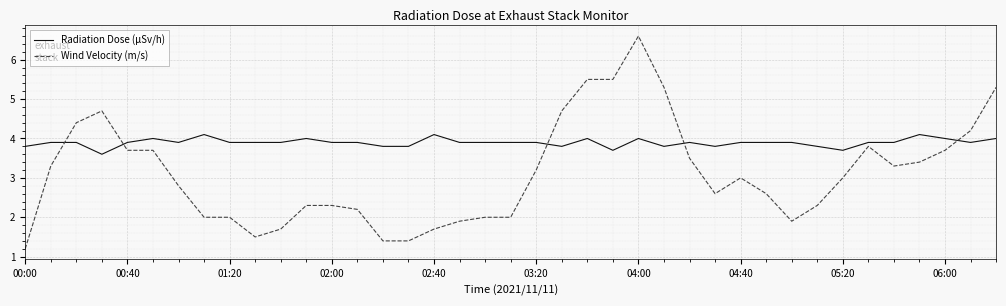

What is the greatest value displayed?

6.6